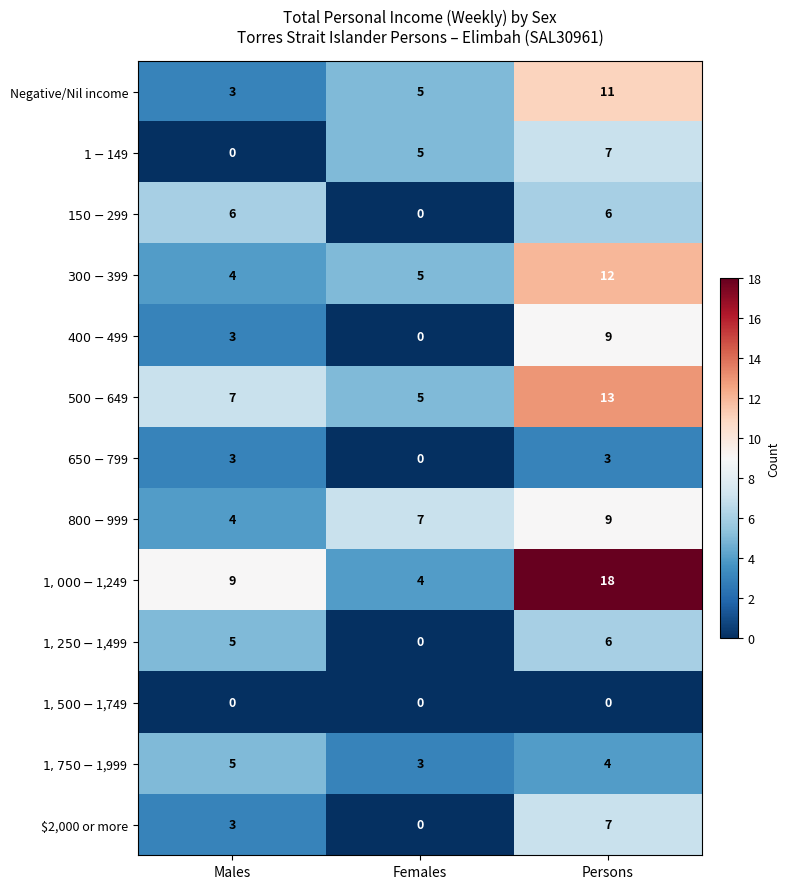

At how many categories does at least one series exceed 4?

3